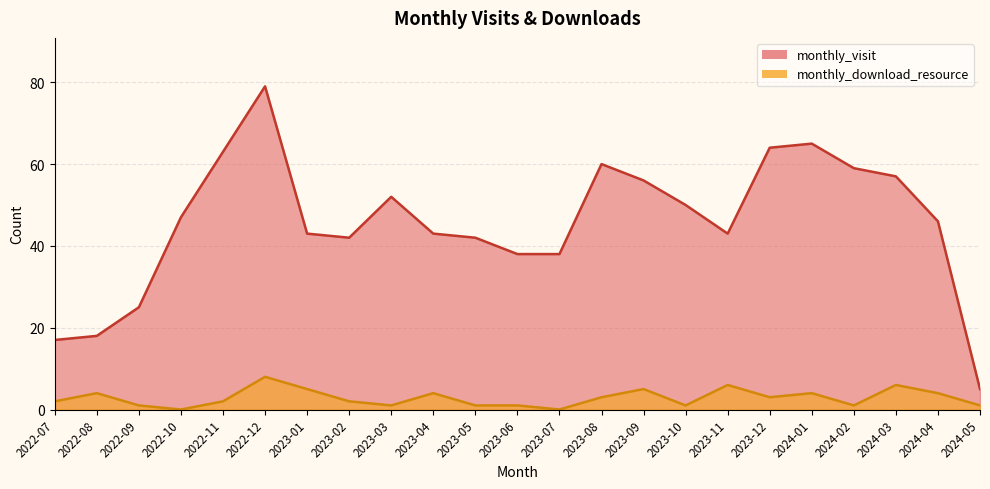

True or false: monthly_visit has more than 2 interior local peaks.

True